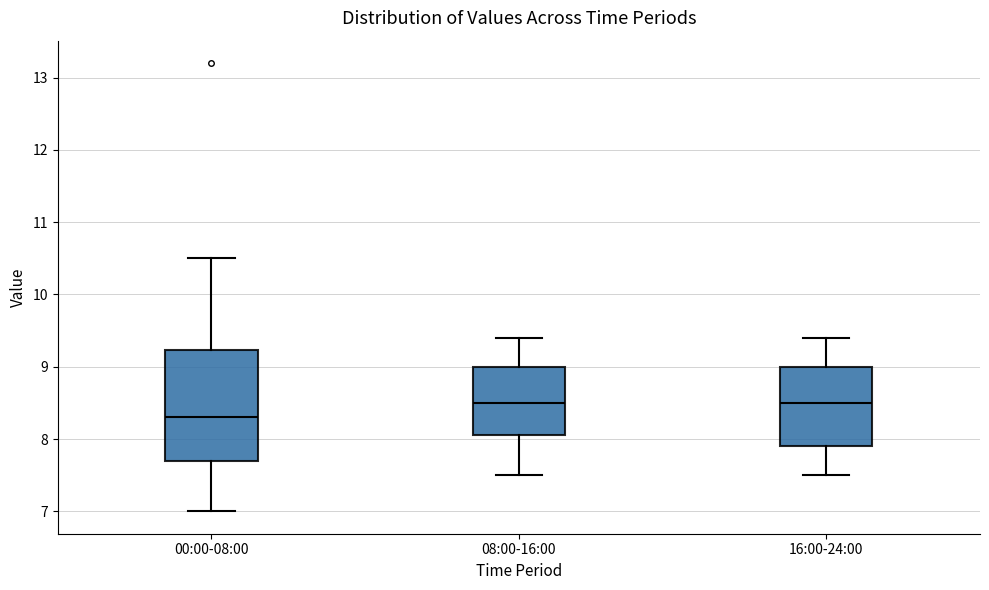

Reading left to right, transcribe this box plot: for each box, give where its median line is, the range the box spans, and where its two whiskers end, as read against the y-axis. The values are not printed on the chart, so give them approximately, as read against the axis.

00:00-08:00: median 8.3, box 7.7 to 9.2, whiskers 7.0 to 10.5
08:00-16:00: median 8.5, box 8.1 to 9.0, whiskers 7.5 to 9.4
16:00-24:00: median 8.5, box 7.9 to 9.0, whiskers 7.5 to 9.4